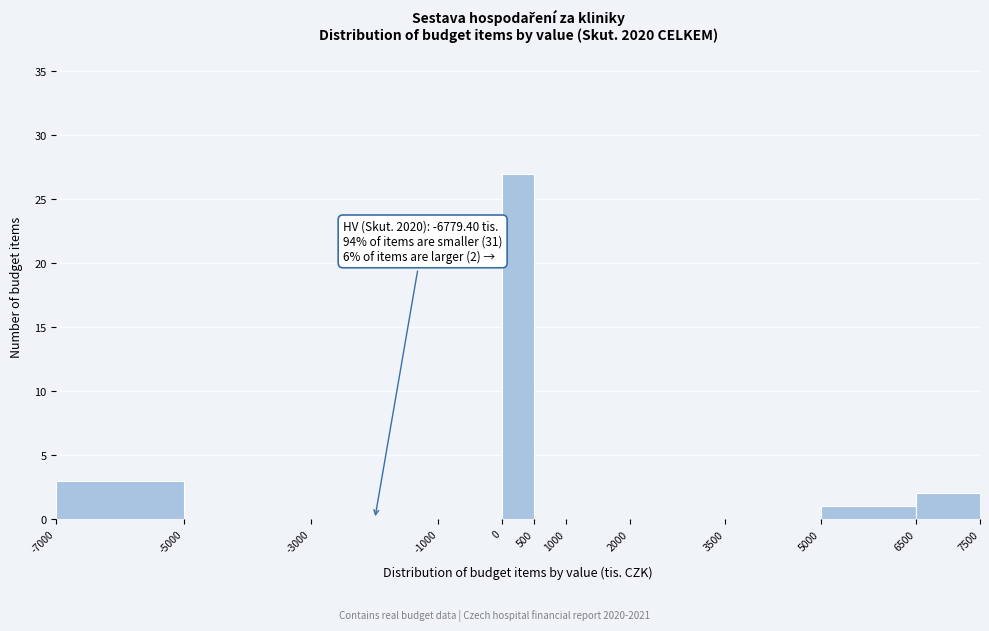

Over which range of the x-axis is the bar tallest?

0 to 500